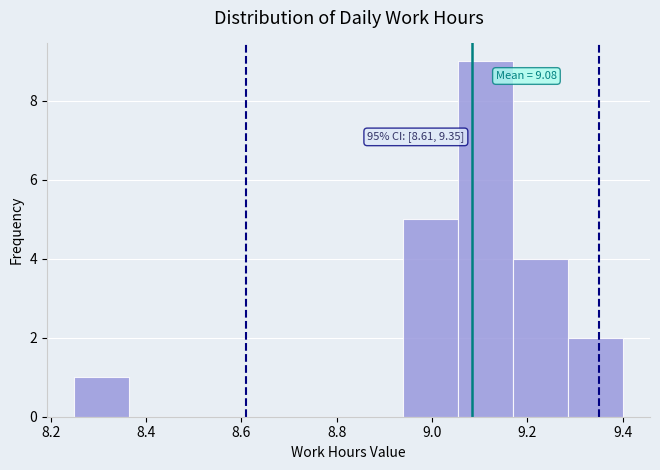

Over which range of the x-axis is the bar tallest?

9.055 to 9.170